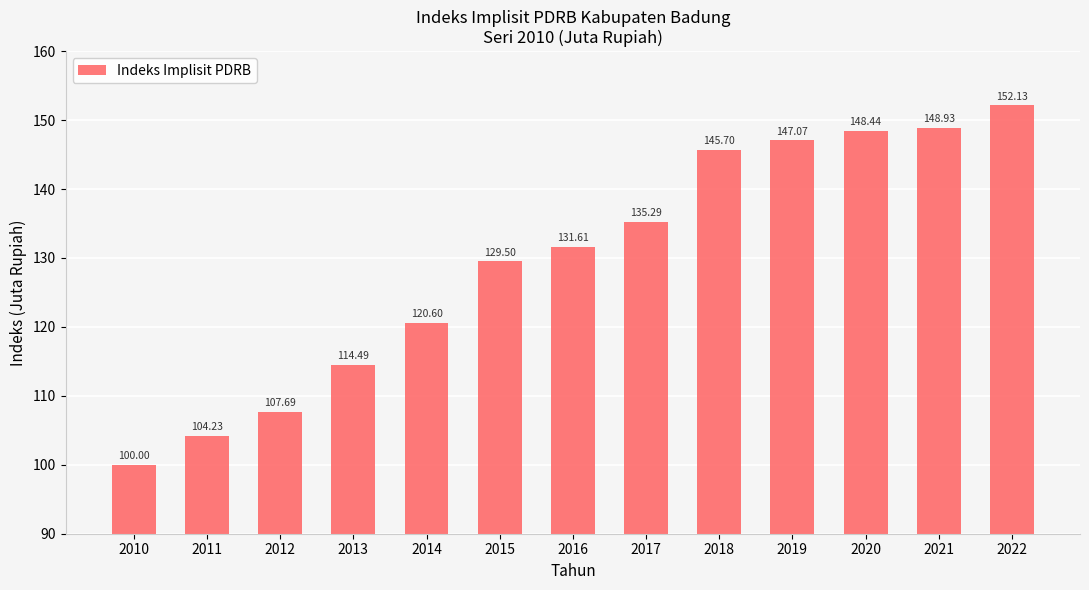

Does the chart contain any negative values?

No